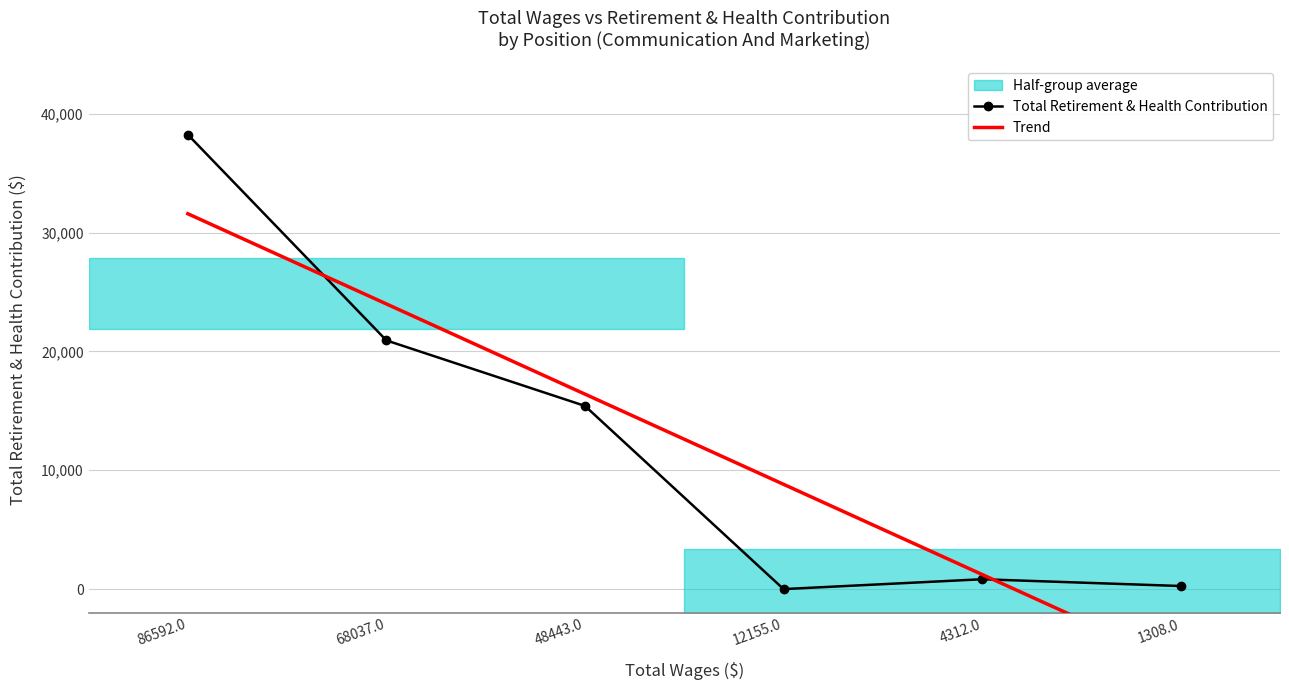

Reading left to right, what are all the values shown in this chart?

Total Retirement & Health Contribution: 38252.0	20931.0	15417.0	0.0	830.0	260.0
Trend: 31592.1	24001.3	16410.4	8819.6	1228.7	-6362.1